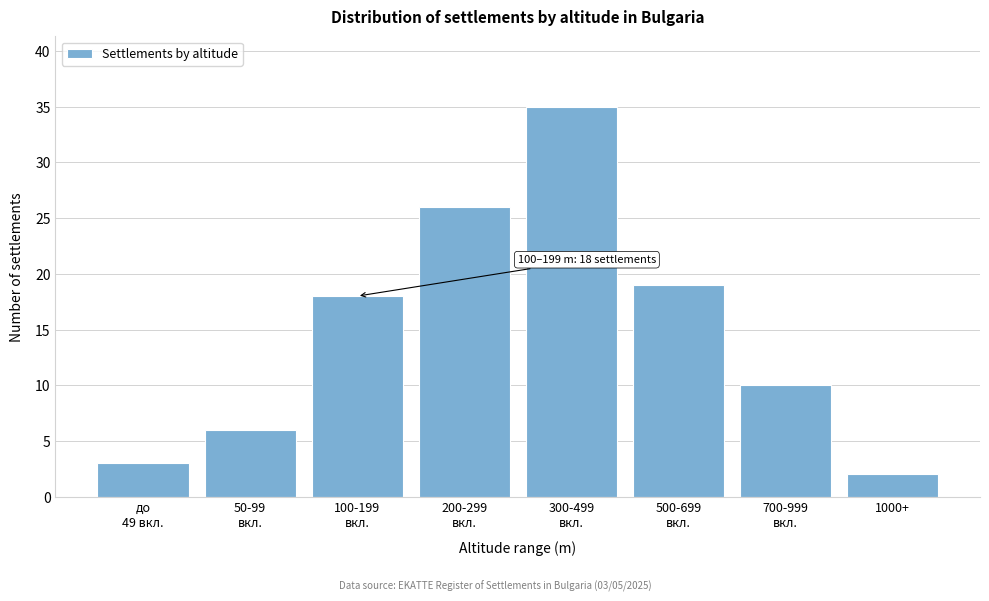

Reading left to right, what are all the values shown in this chart?

3	6	18	26	35	19	10	2